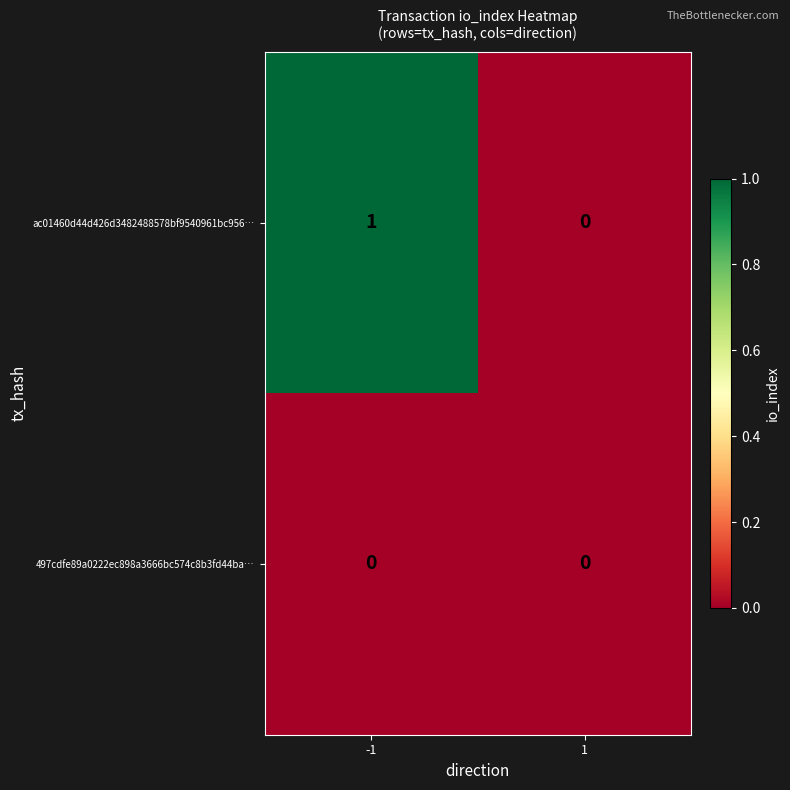

Rank the series by their maximum value, from highest to lowest.

ac01460d44d426d3482488578bf9540961bc956…, 497cdfe89a0222ec898a3666bc574c8b3fd44ba…